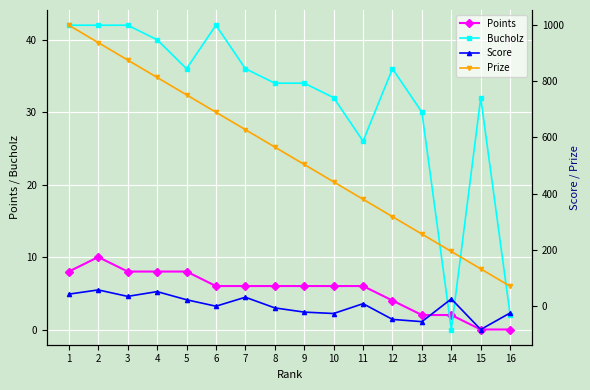

Between which two adjacent categories do Bucholz and Points first intersect?

13 and 14